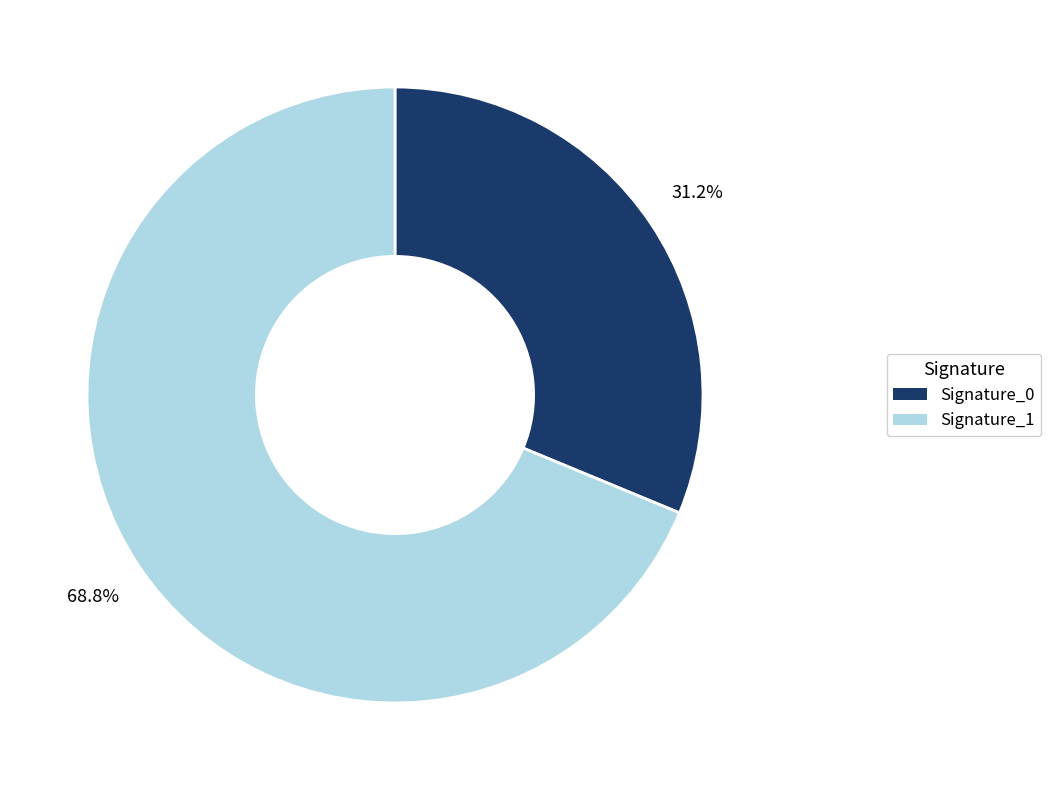

Is there a majority slice in this chart?

Yes